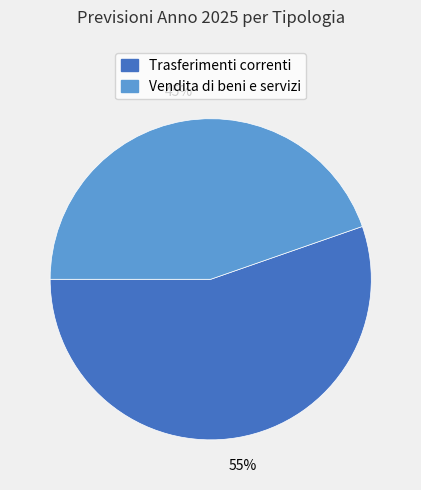

To the nearest percent, what is the average slice percentage?

50%